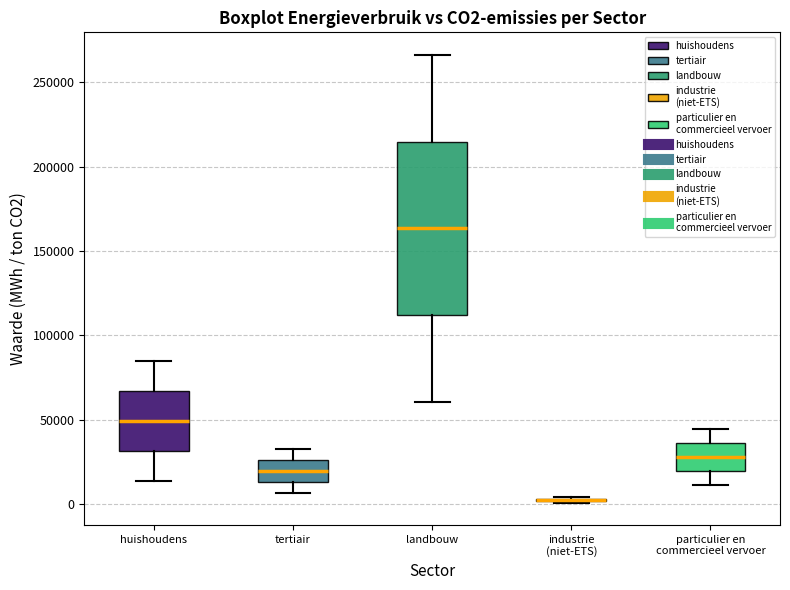

Which box is the tallest, from its lower edge to its upper edge?

landbouw